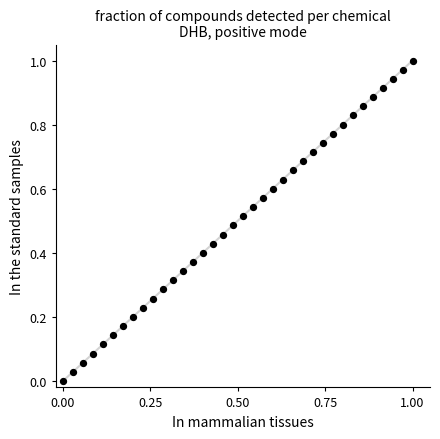

How many points are shown in the scatter plot?

36